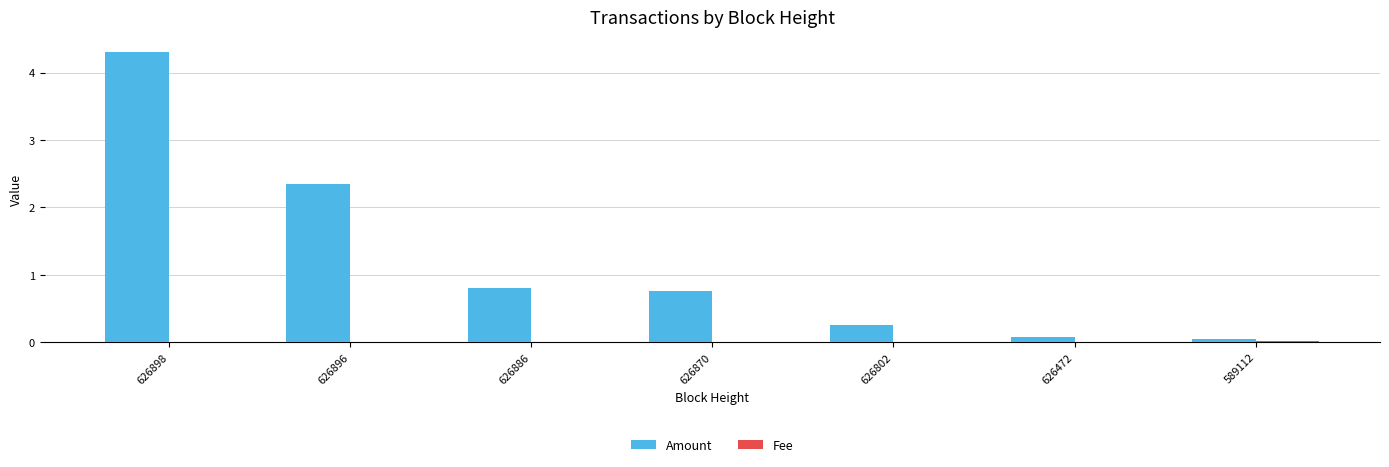

Which series has the largest total across all categories?

Amount